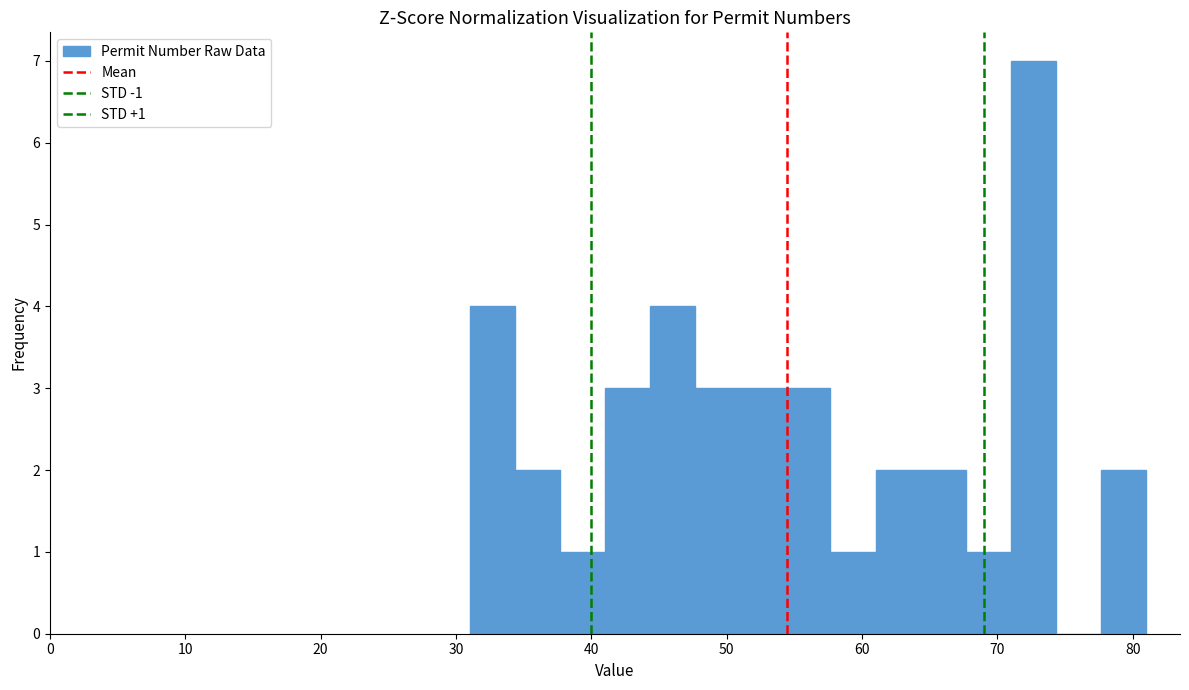

Read against the x-axis, roughly where is the centre of the tallest bar?

73